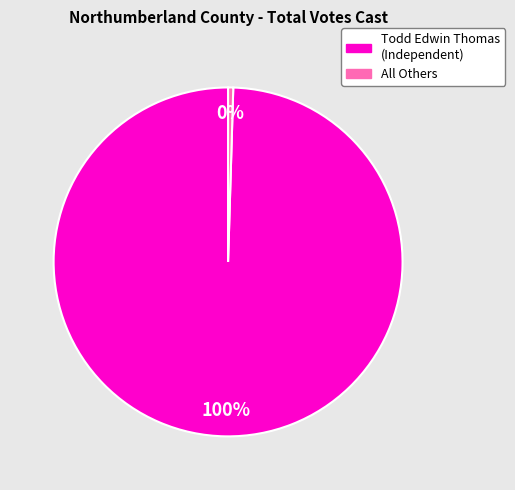

Count the number of slices in the pie.

2